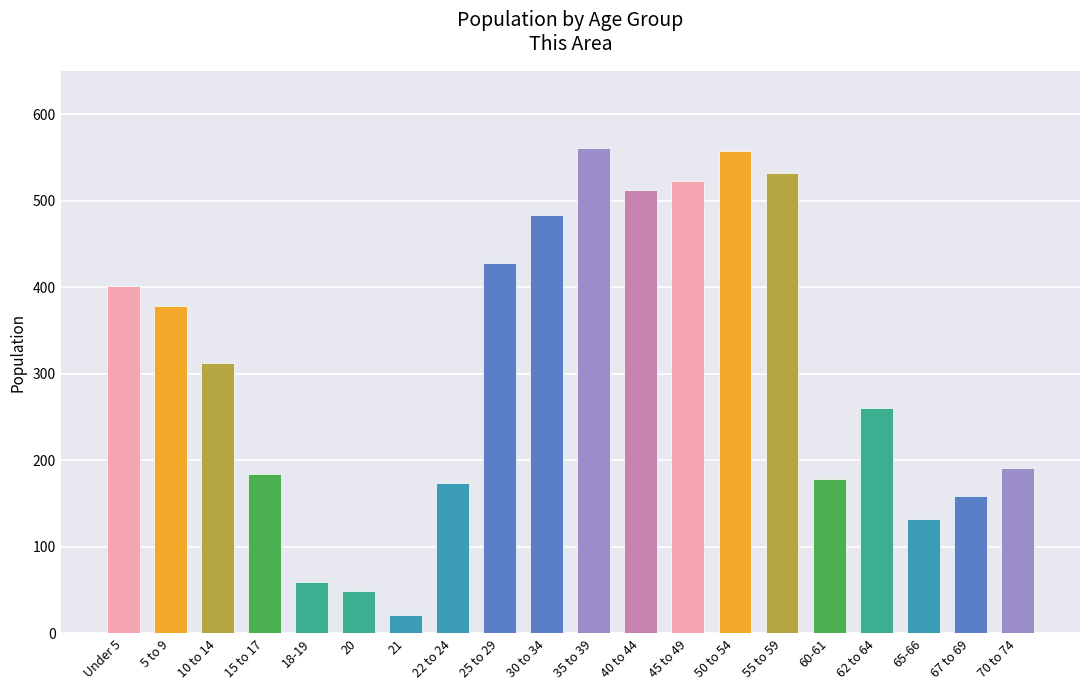

Count the number of categories in the chart.

20